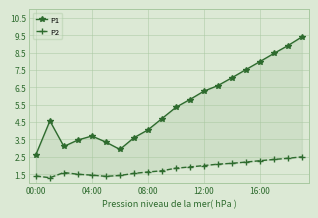

In P1, how many points are higher than both neighbors (excluding endpoints)?

2